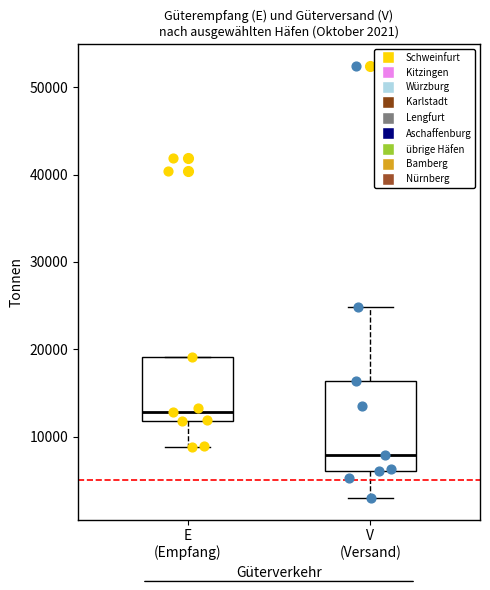

Comparing the boxes themselves (not the whiskers), which one is the tallest?

V (Versand)